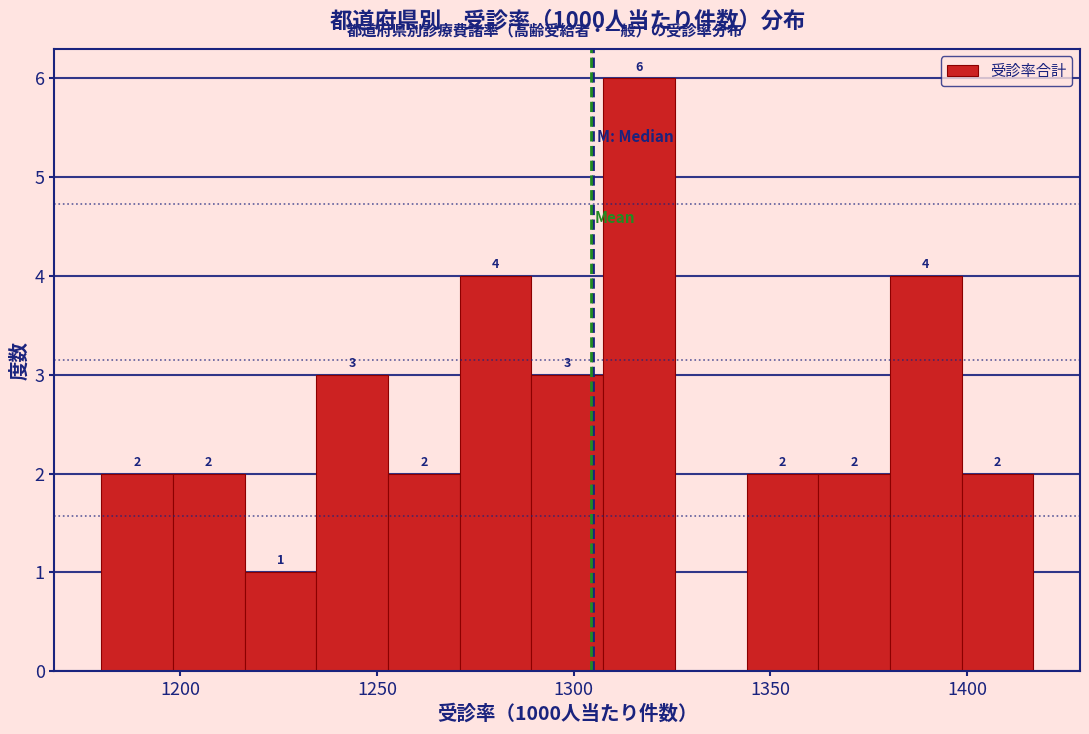

Around what value on the x-axis is the tallest bar? Give the approximate position of its centre, as read against the axis.

1315